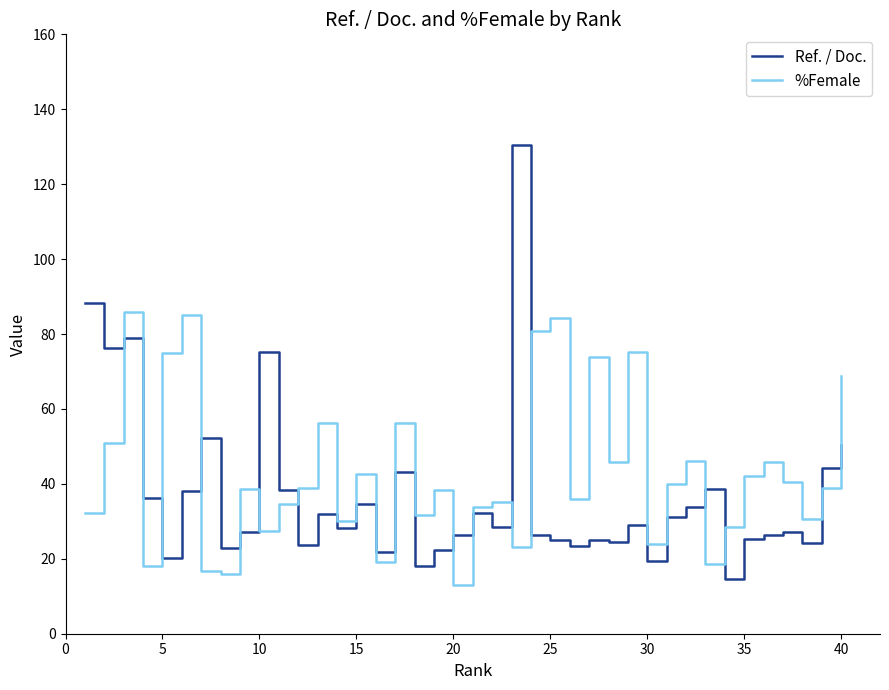

What is the maximum value for %Female?

86.0